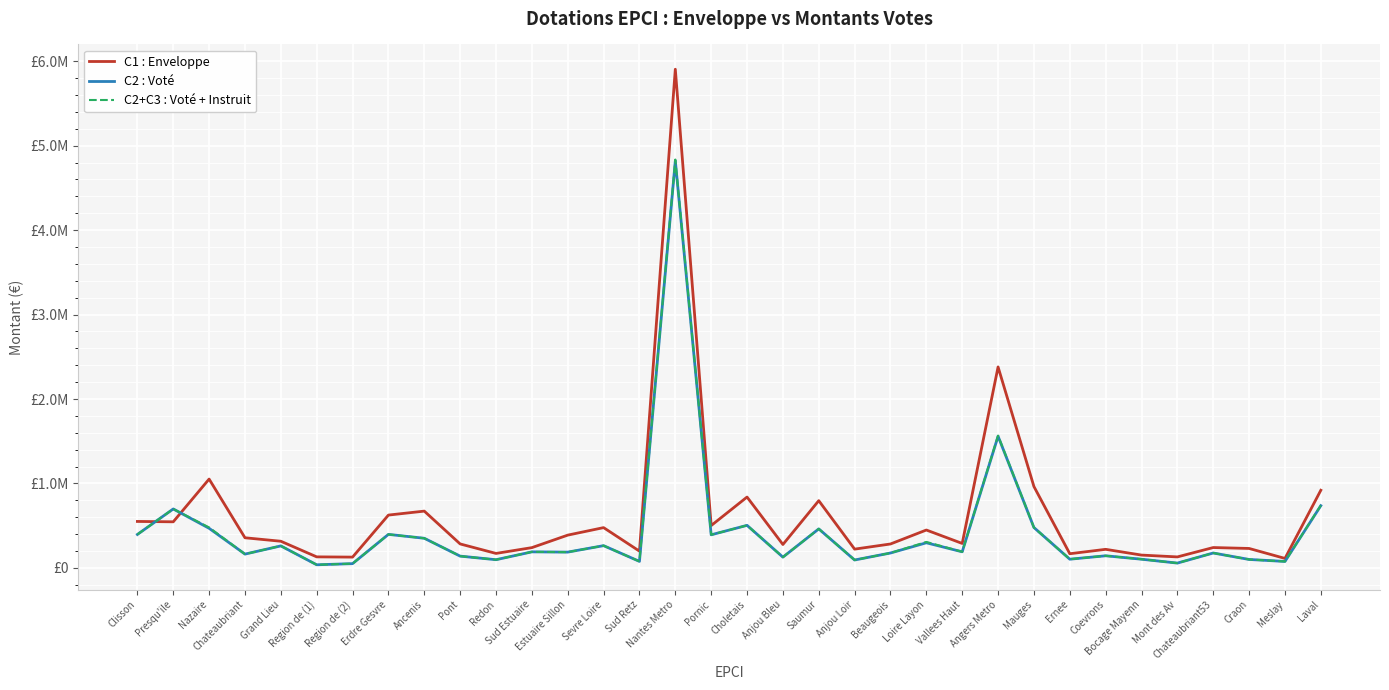

What are all the series names shown in the legend?

C1 : Enveloppe, C2 : Voté, C2+C3 : Voté + Instruit